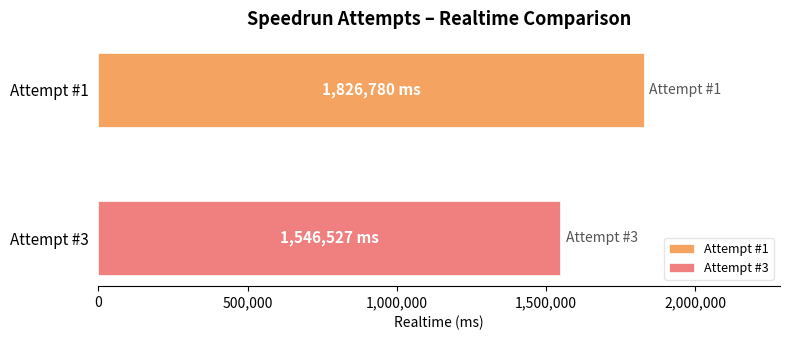

What is the minimum value shown in the chart?

1546527